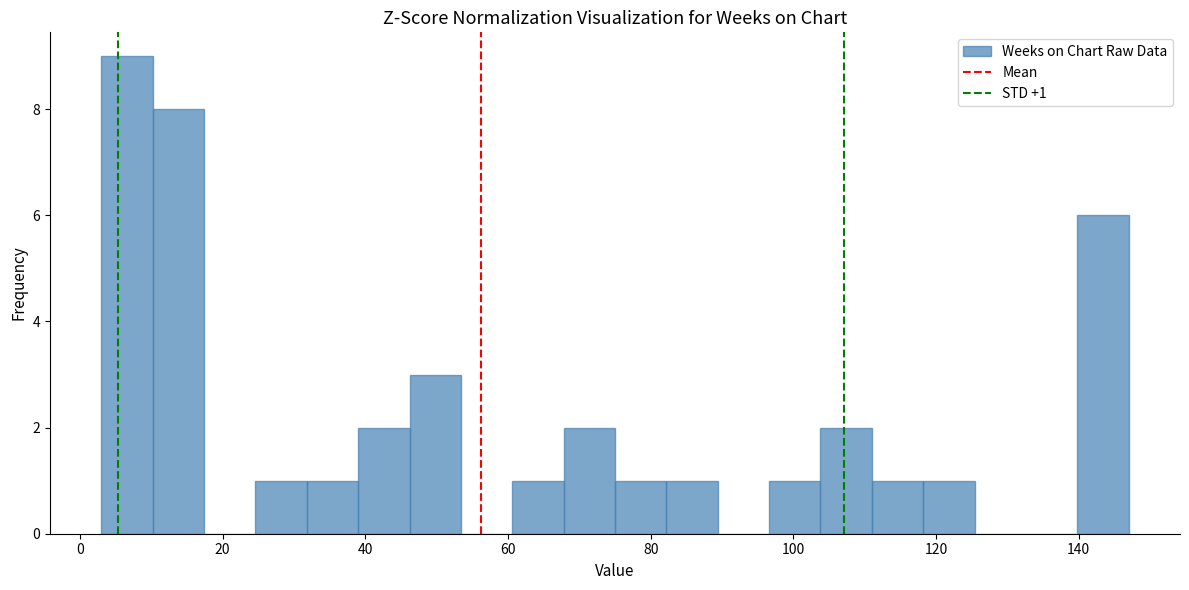

Around what value on the x-axis is the tallest bar? Give the approximate position of its centre, as read against the axis.

6